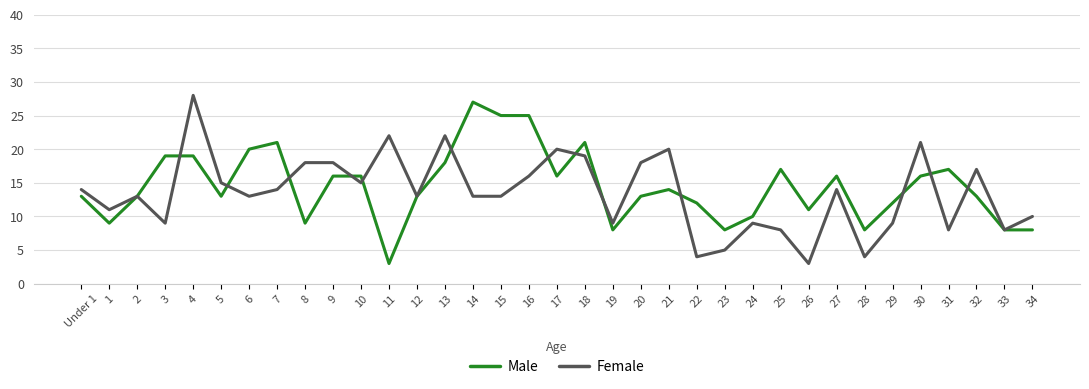

At which label does Male reach its minimum?

11